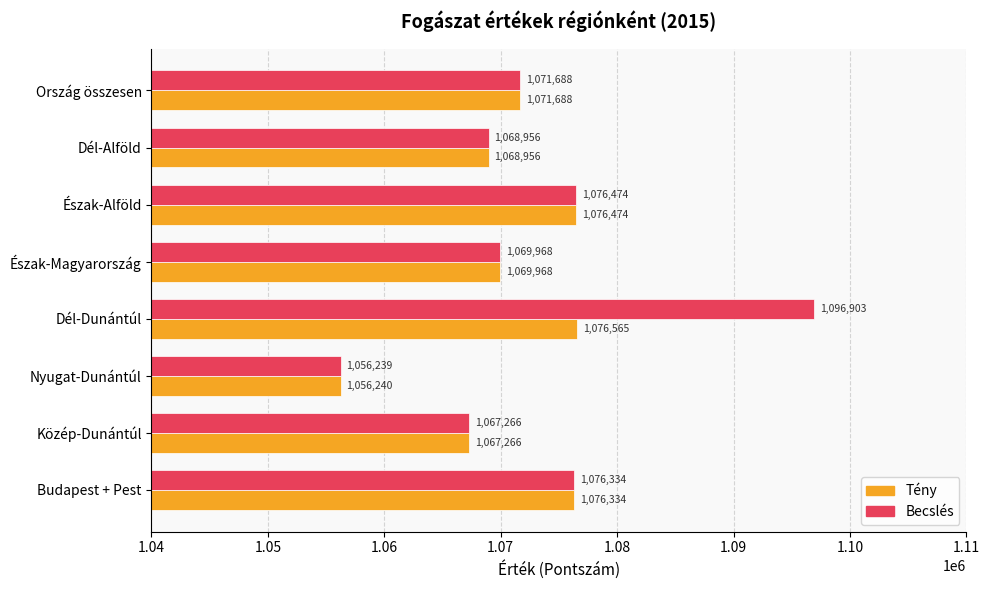

At which label does Becslés reach its minimum?

Nyugat-Dunántúl